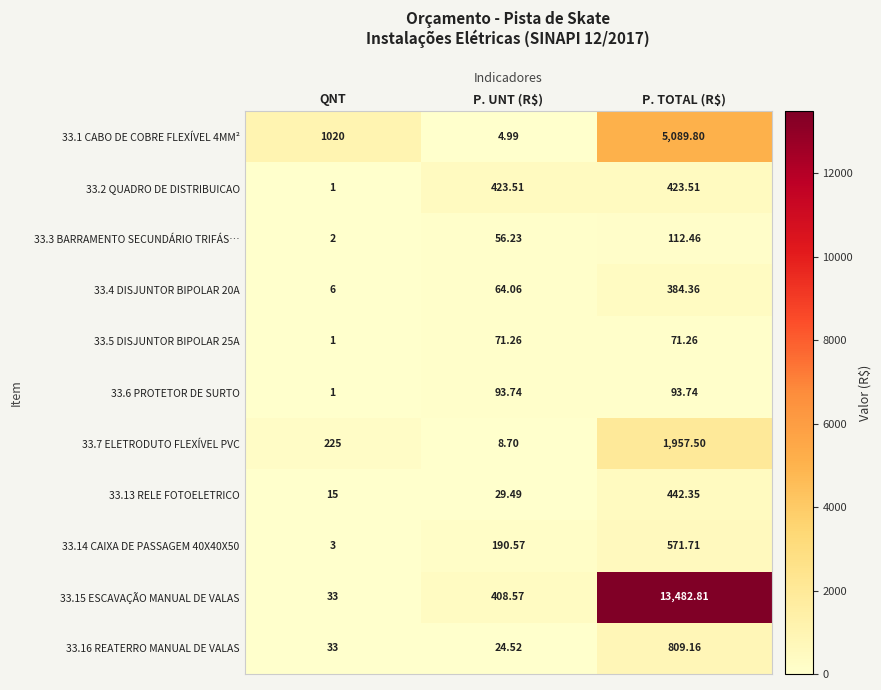

Where does the 33.13 RELE FOTOELETRICO series first go above 29?

P. UNT (R$)